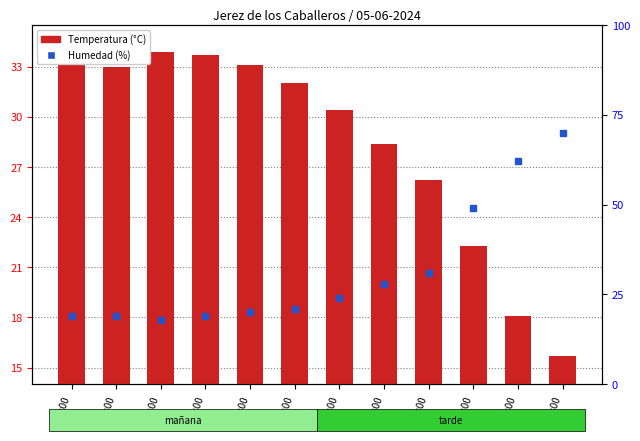

List the series in order of their overall mean, highest first.

Humedad (%), Temperatura (°C)